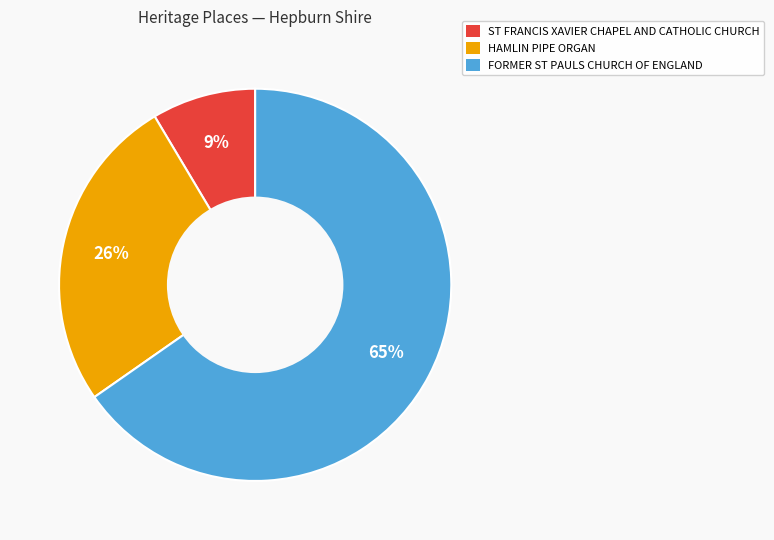

Does any single category account for the majority?

Yes